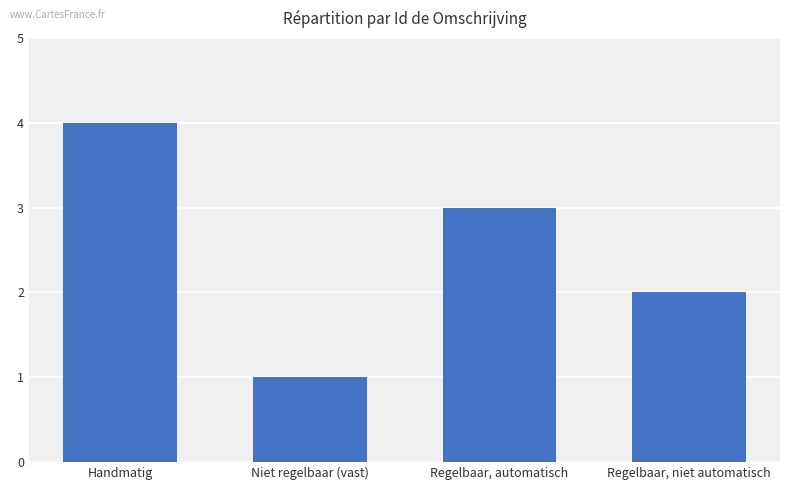

What is the smallest value displayed?

1